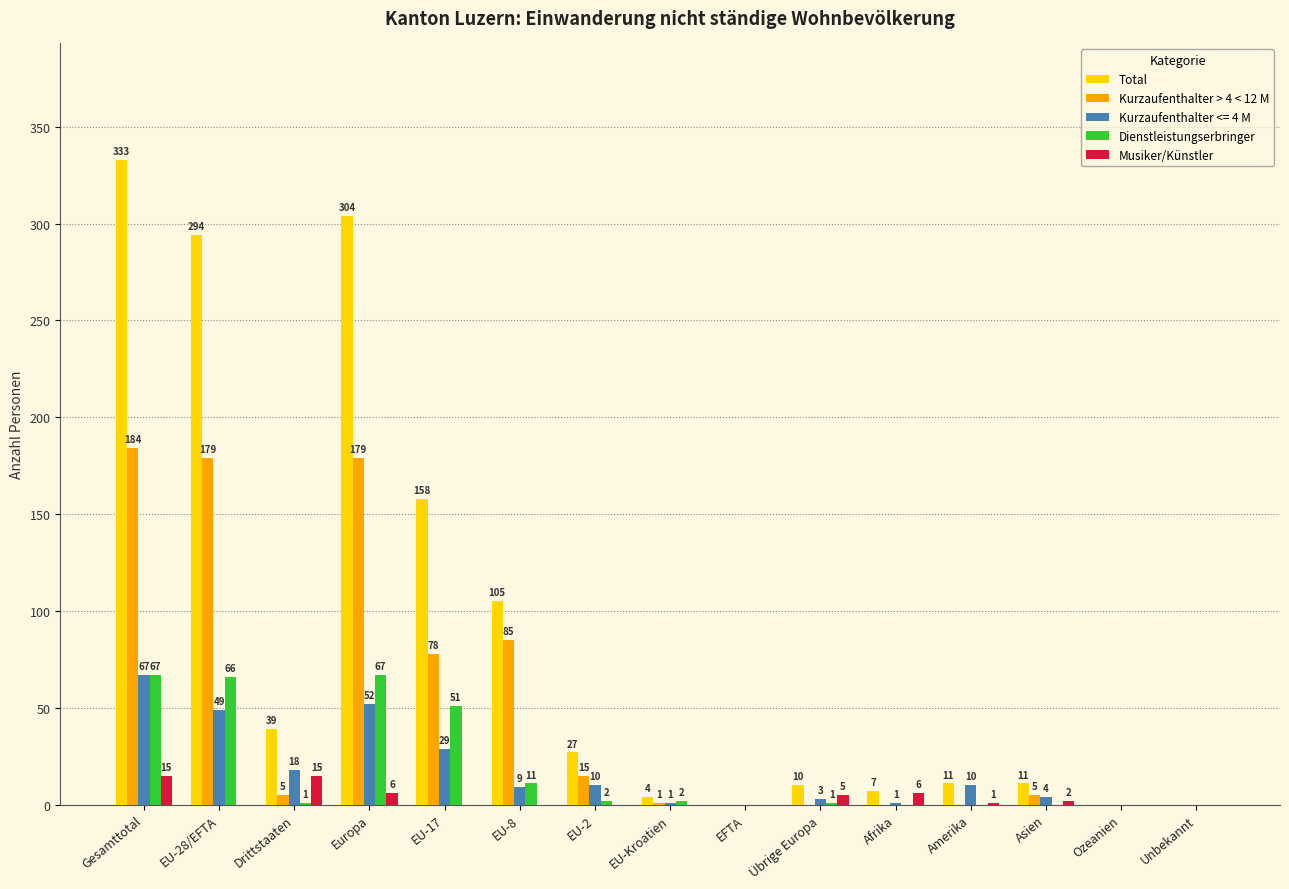

How many groups of bars are there?

15